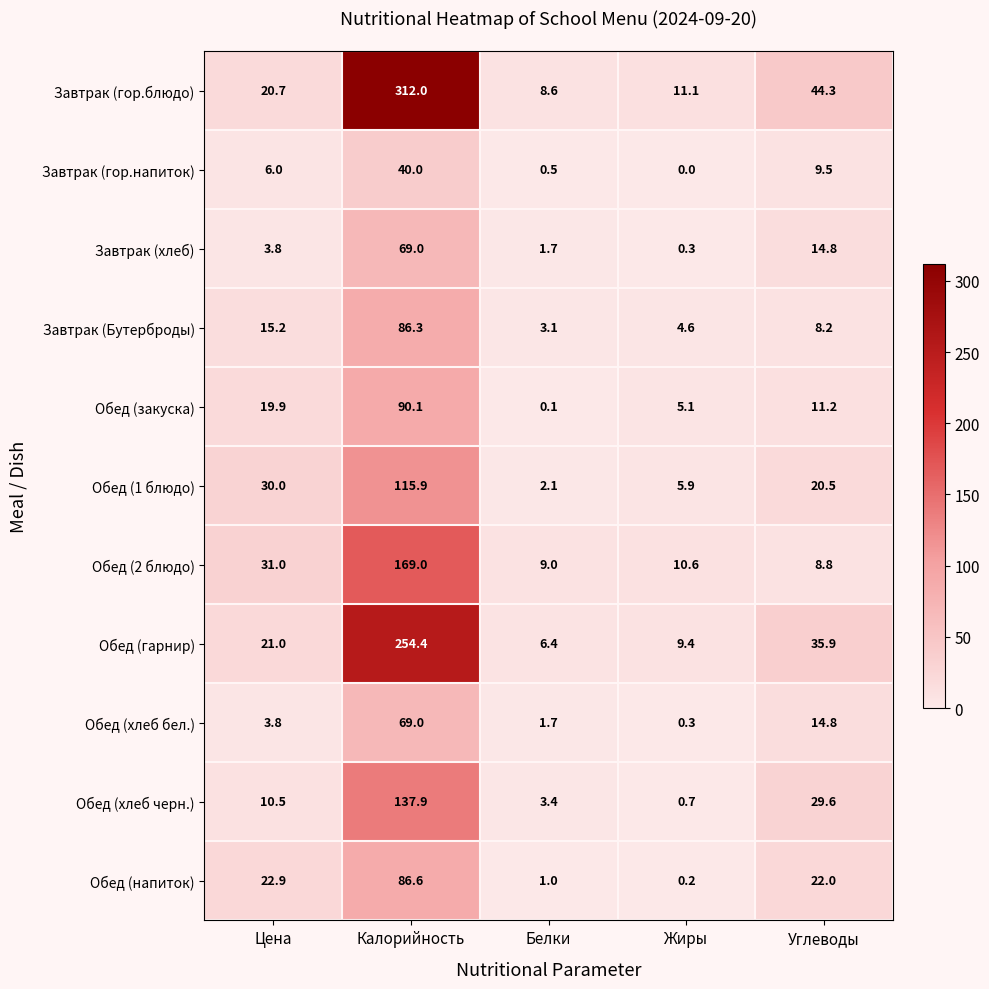

List the labels in order of Обед (гарнир) value, largest first.

Калорийность, Углеводы, Цена, Жиры, Белки